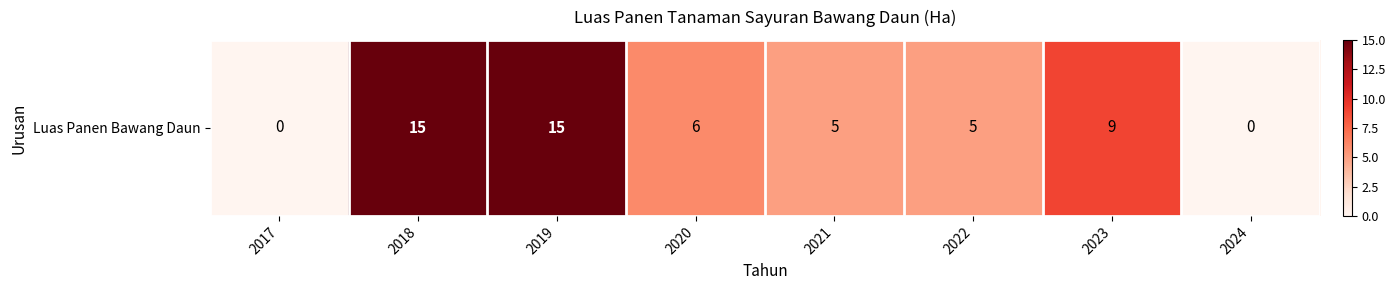

Reading left to right, list all the values displayed in this chart.

0	15	15	6	5	5	9	0